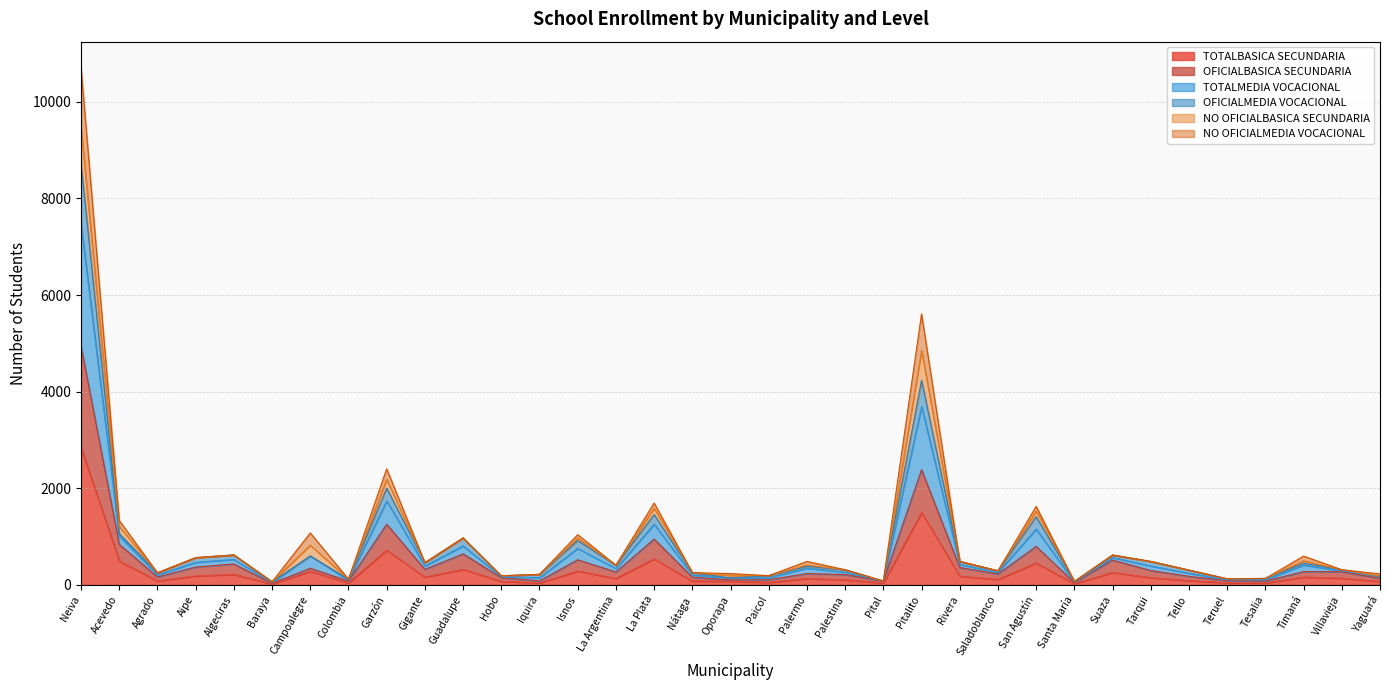

How many lines are shown in the chart?

6